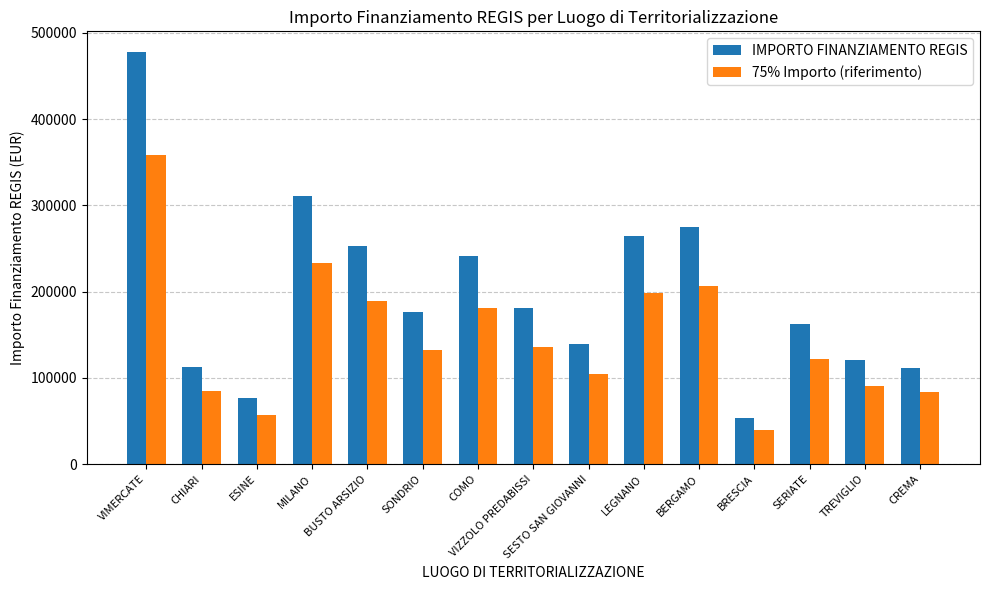

At which category does the chart reach its minimum across all series?

BRESCIA